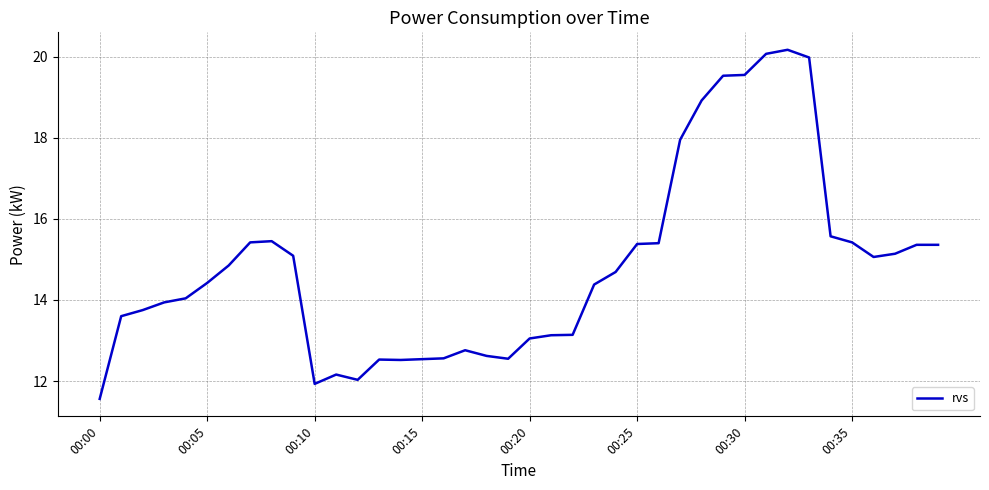

What is the minimum value shown in the chart?

11.6